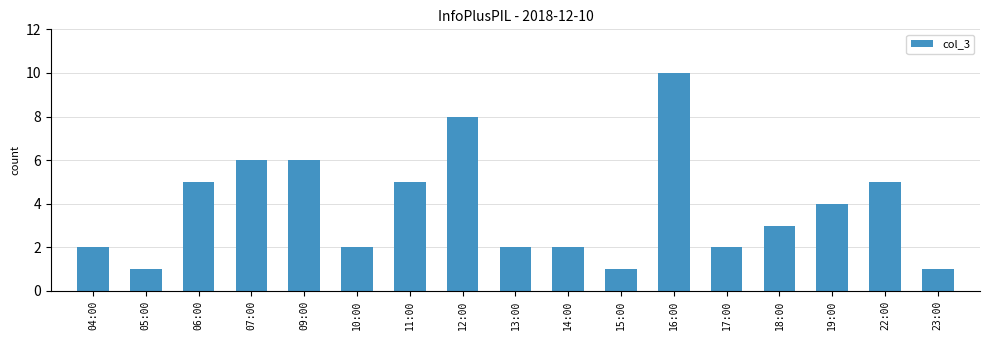

Reading left to right, list all the values displayed in this chart.

2	1	5	6	6	2	5	8	2	2	1	10	2	3	4	5	1